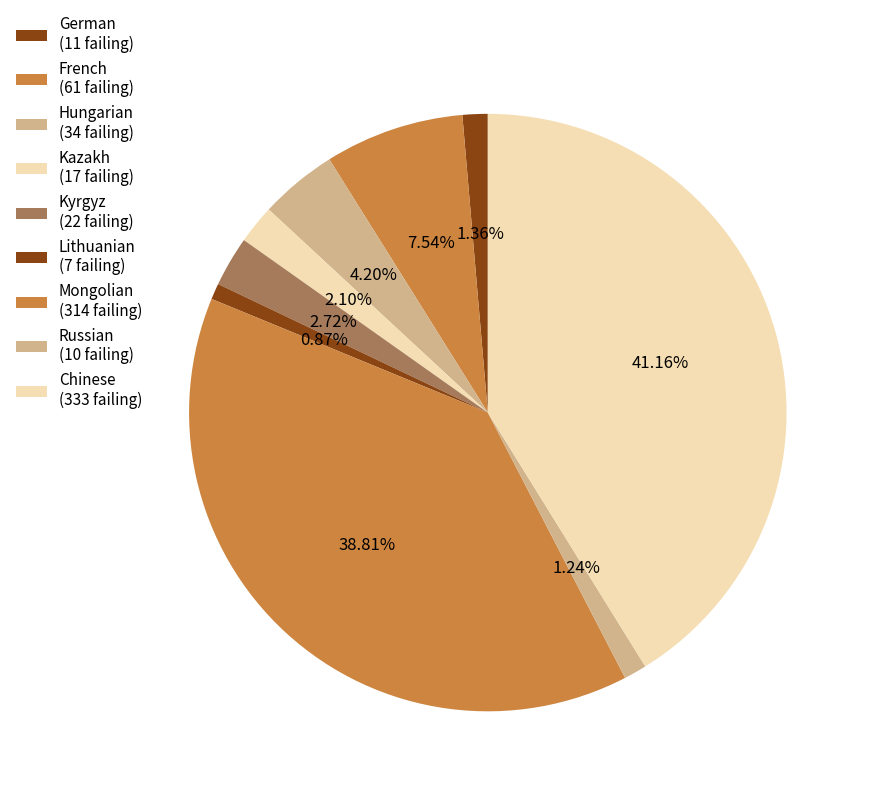

To the nearest percent, what is the difference between the largest and smallest slice percentages?

40%